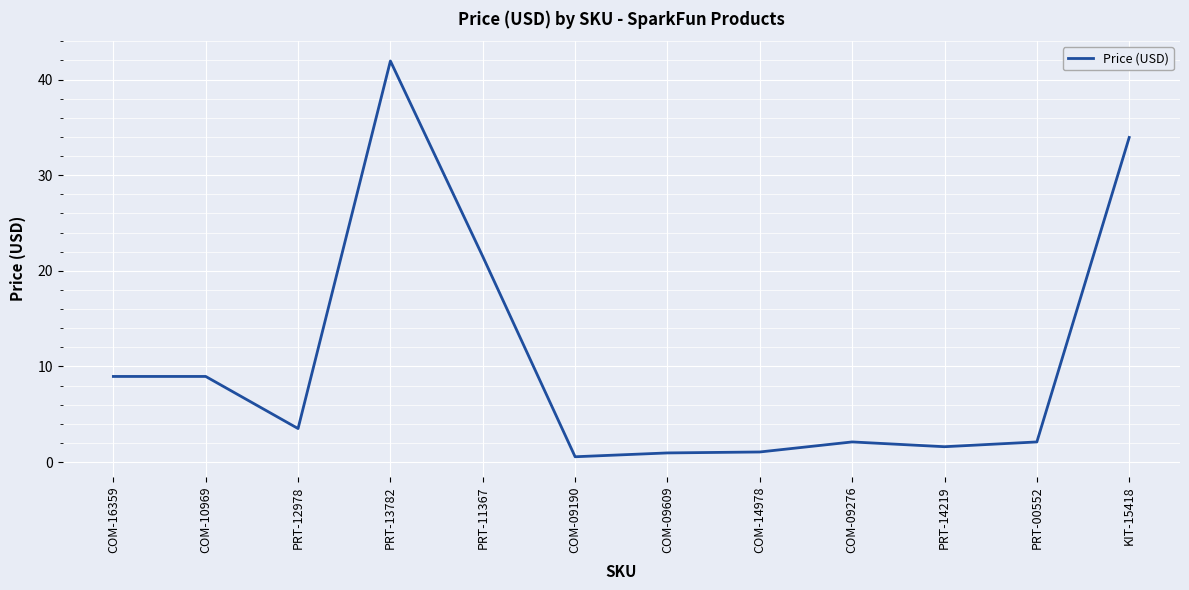

What is the minimum value shown in the chart?

0.6